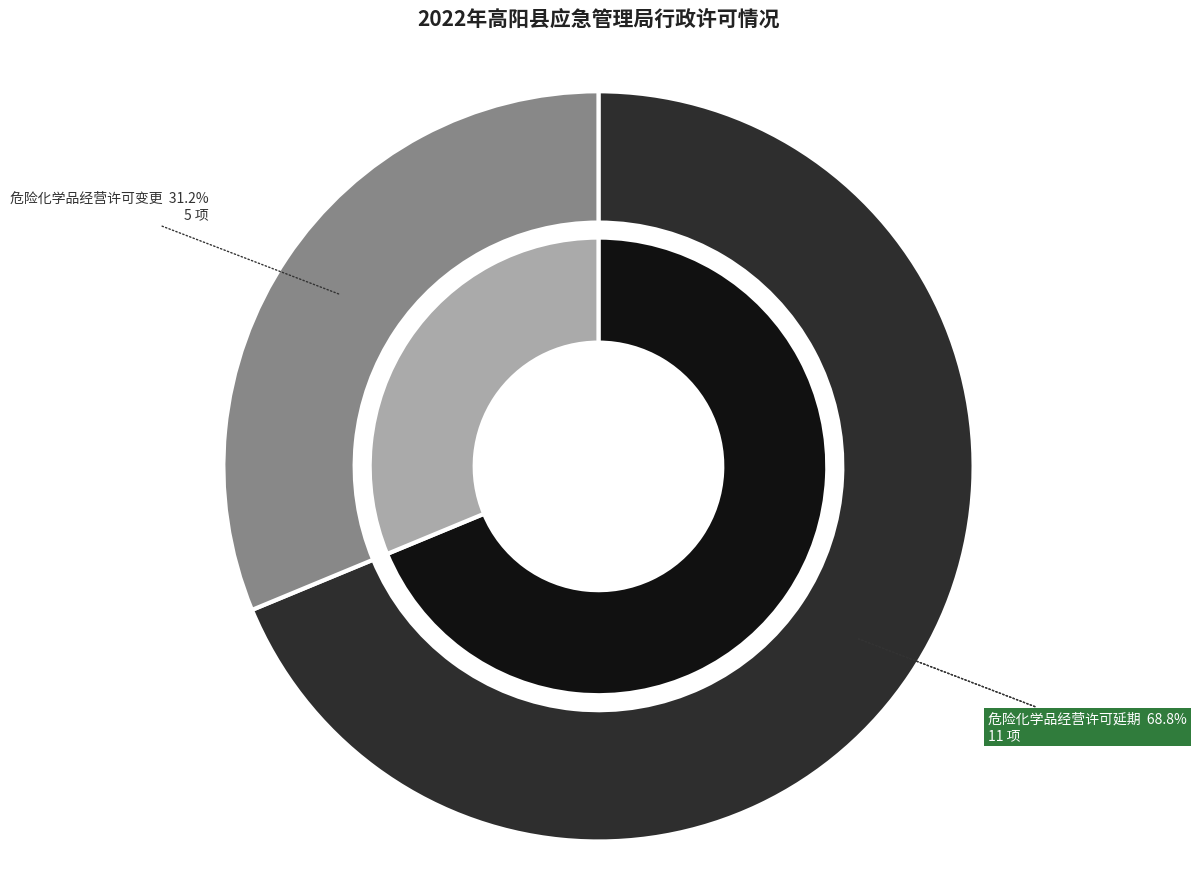

How many slices are in this pie chart?

2